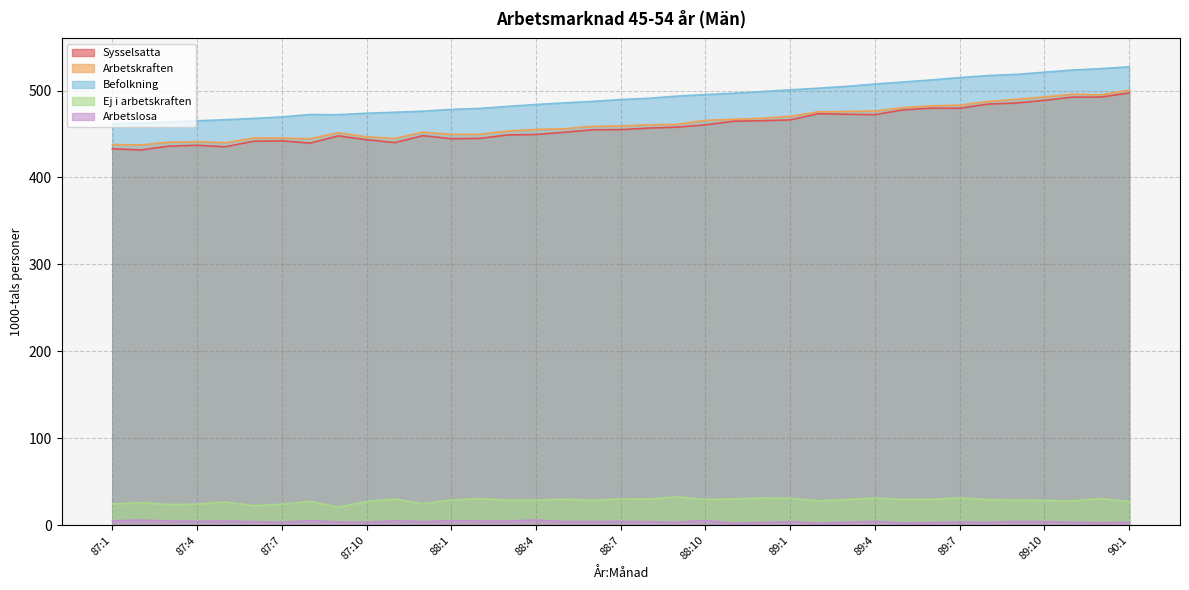

How many interior local valleys does the Ej i arbetskraften series have?

10